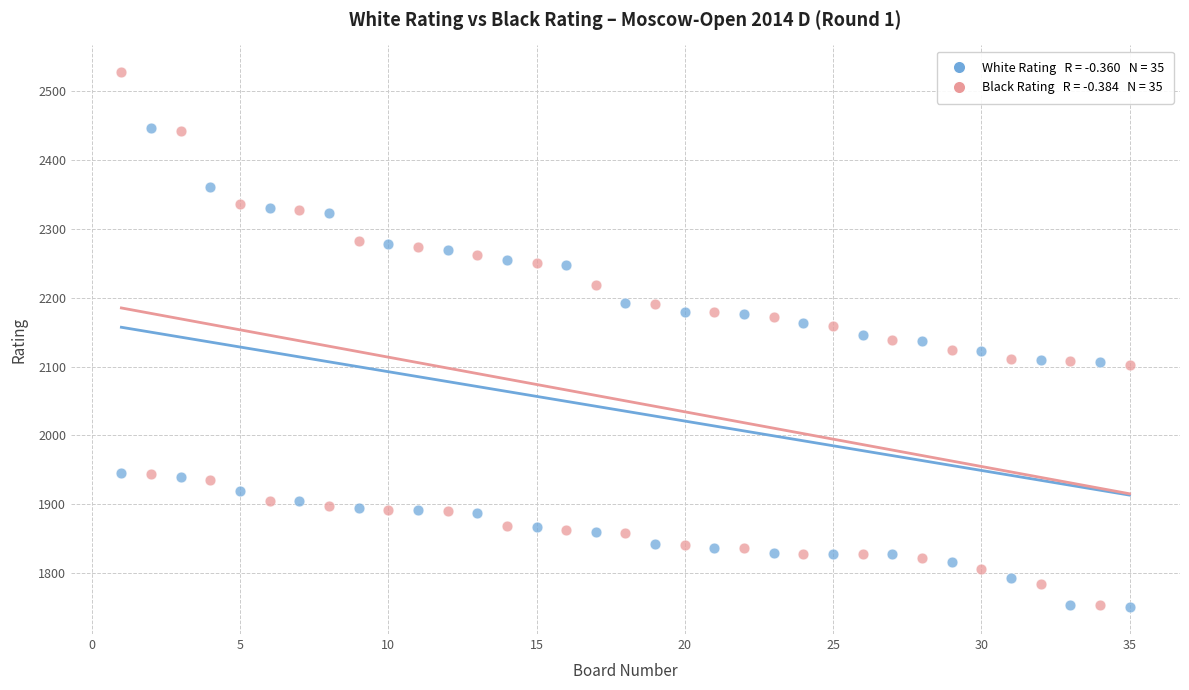

Across all data points, what is the range of X values (max minus min)?

34